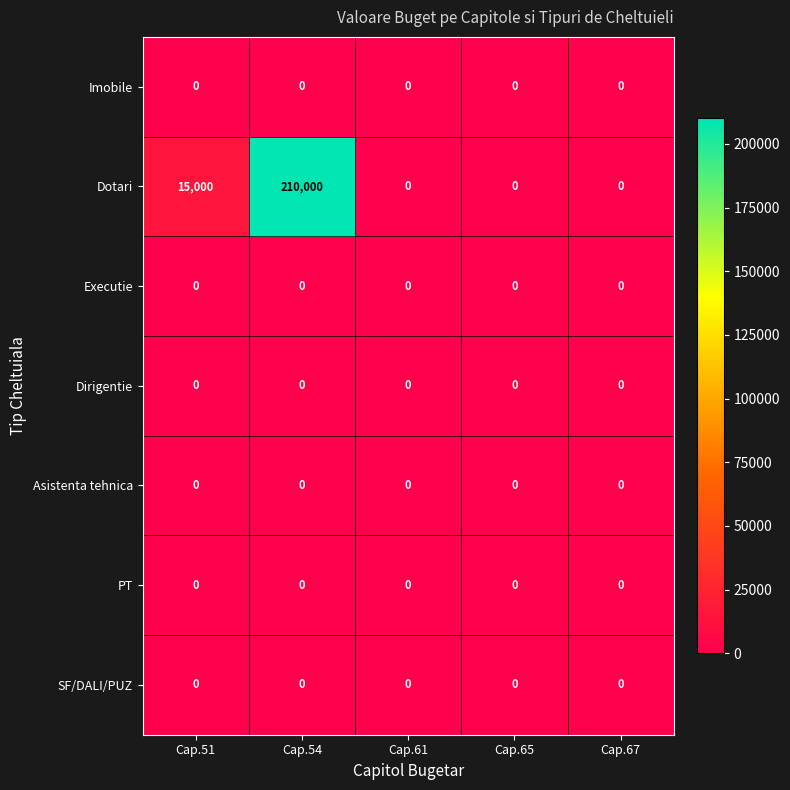

Which series has the largest total across all categories?

Dotari